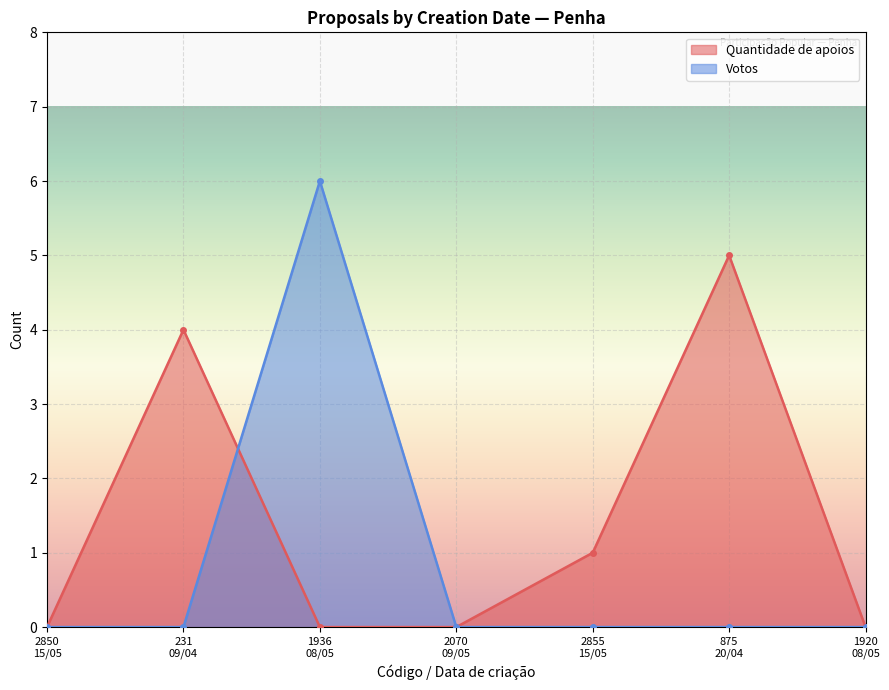

How many interior local peaks does the Quantidade de apoios series have?

2